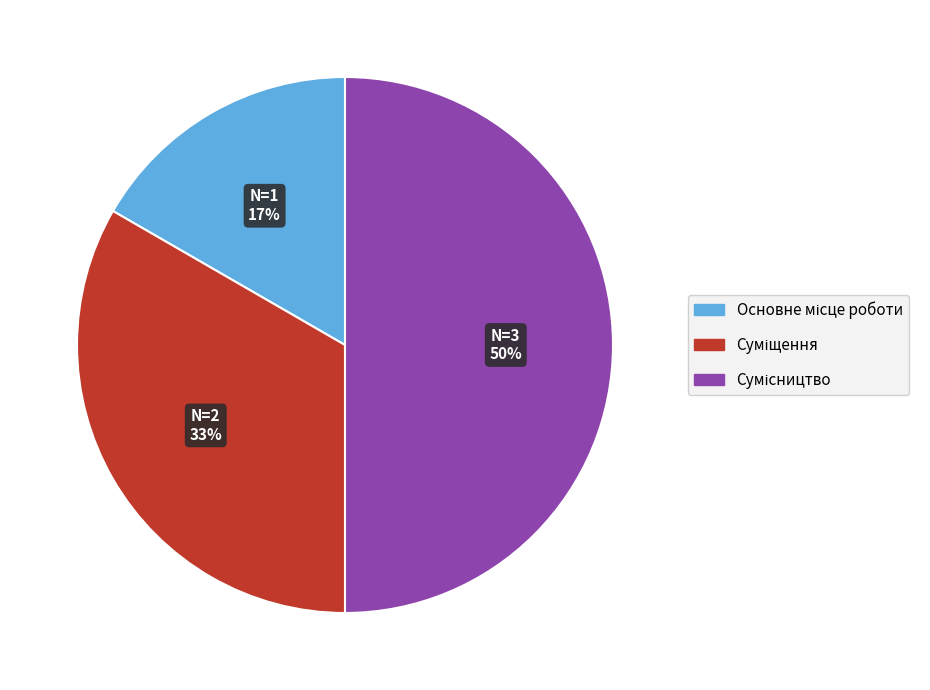

To the nearest percent, what is the average slice percentage?

33%